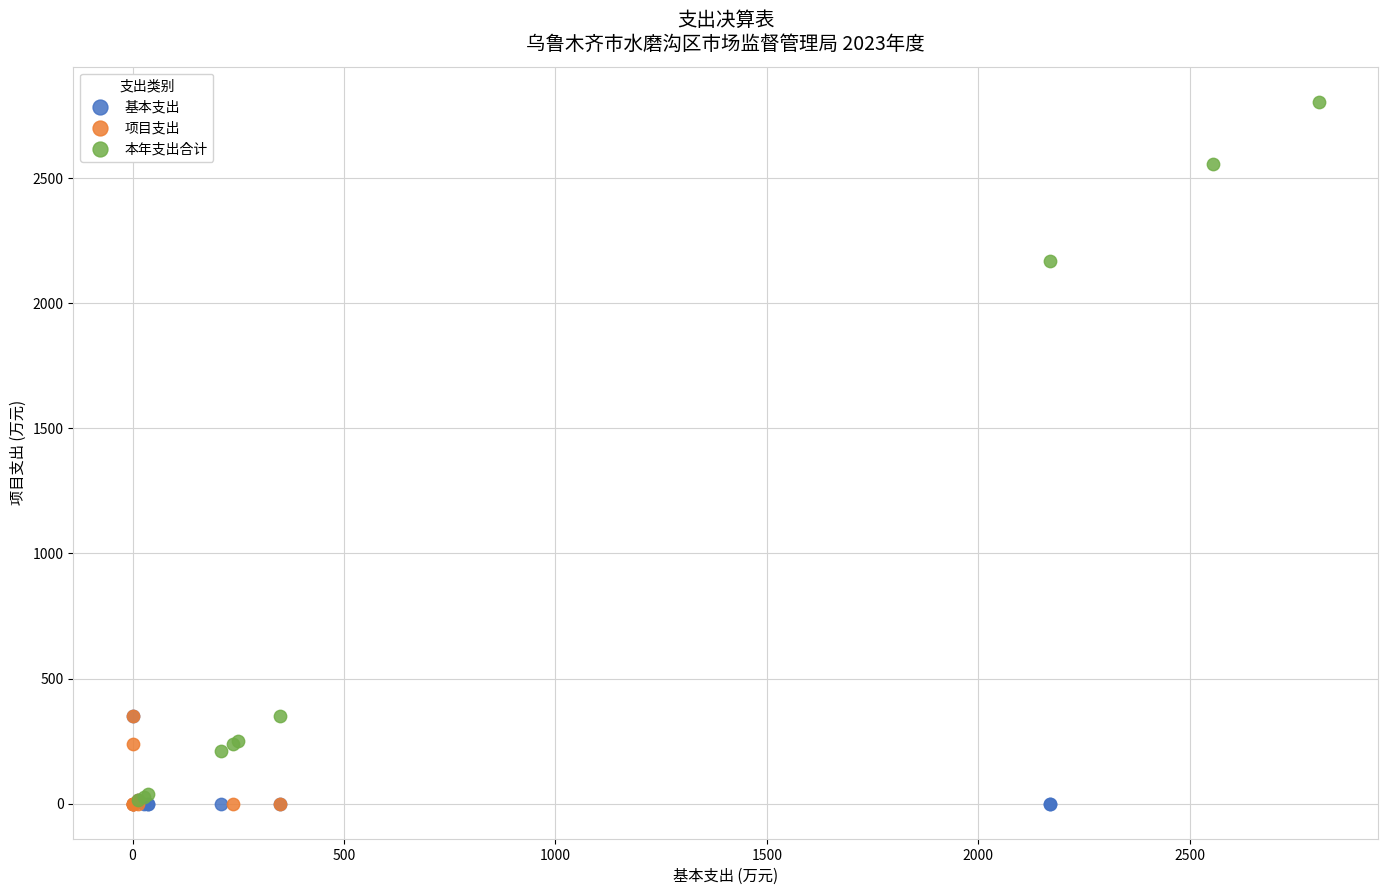

What are all the series names shown in the legend?

基本支出, 项目支出, 本年支出合计